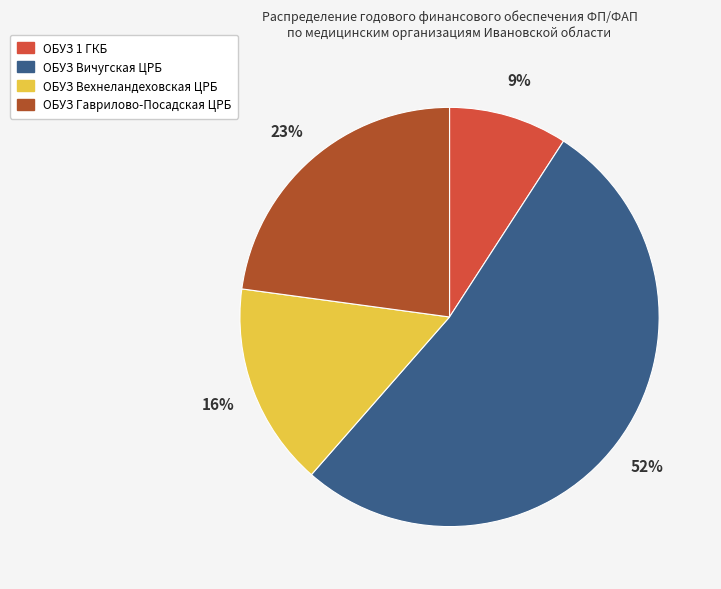

How many slices are in this pie chart?

4